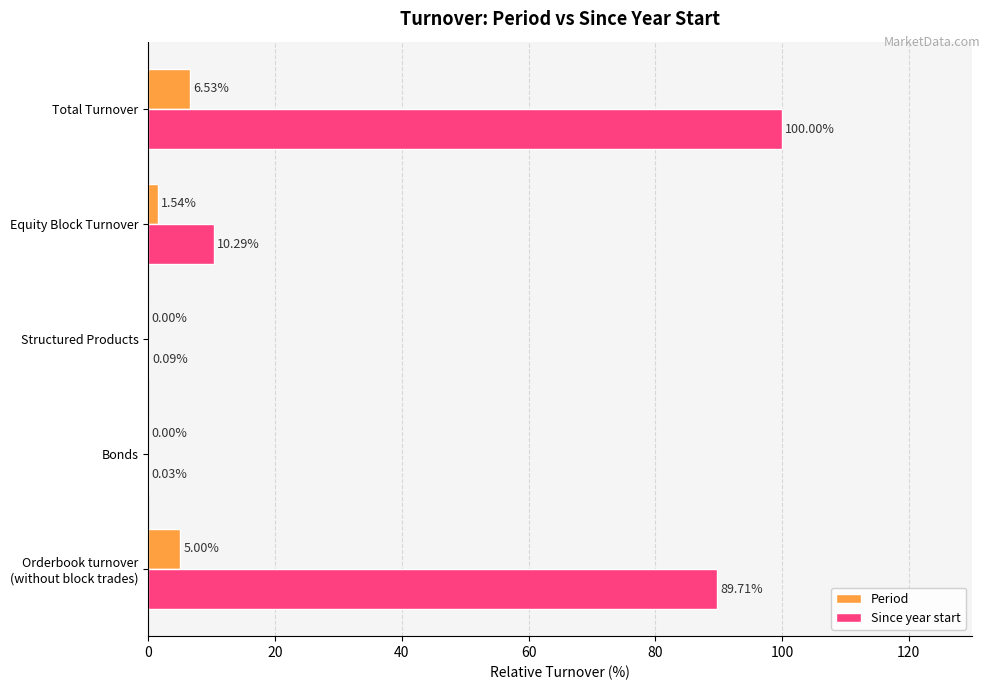

At which label is Period closest to 3?

Equity Block Turnover